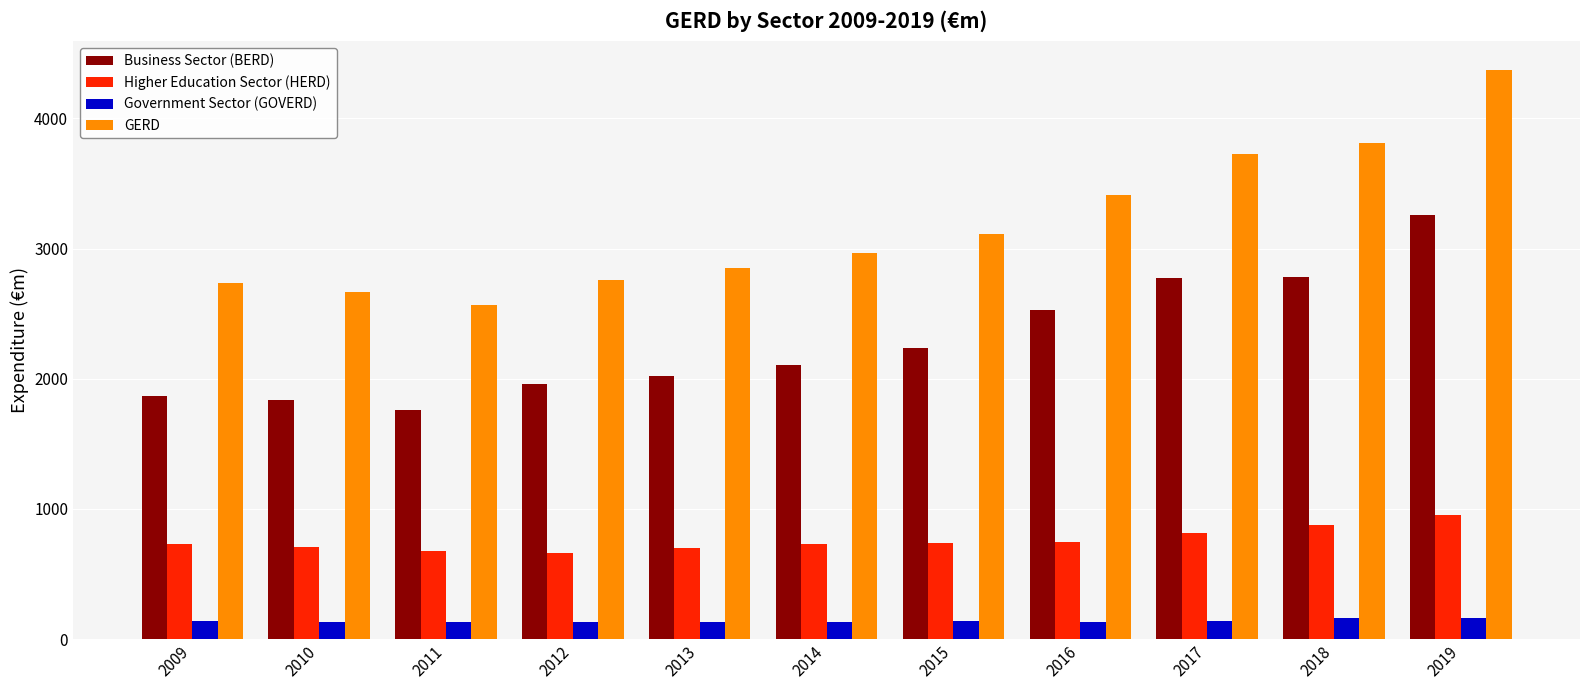

The value of Business Sector (BERD) at 2009 is 559.0. True or false?

False